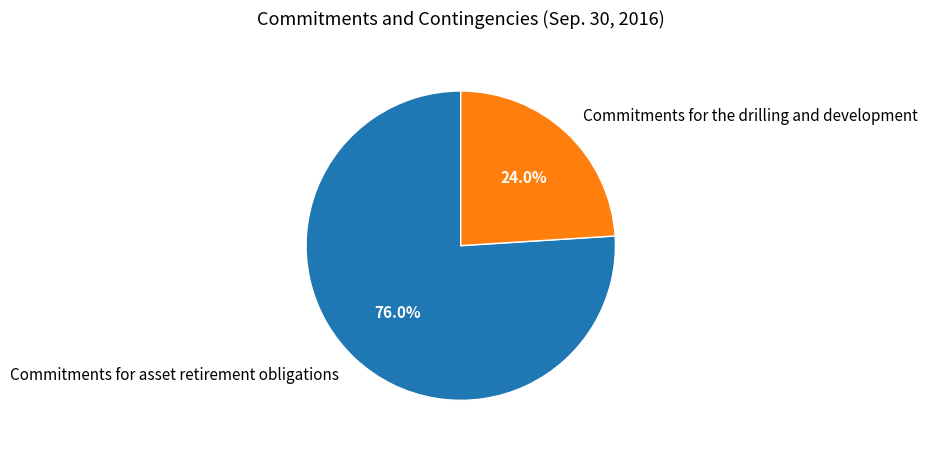

Which category has the smallest portion of the pie?

Commitments for the drilling and development